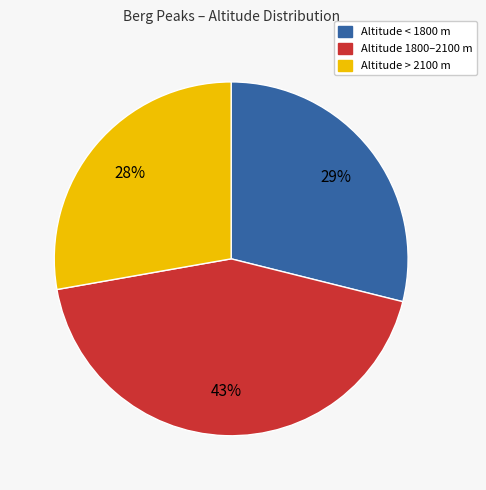

To the nearest percent, what is the average slice percentage?

33%